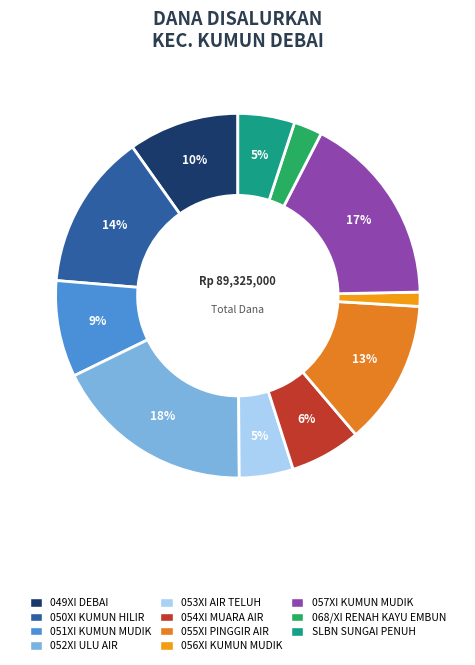

Is there a majority slice in this chart?

No